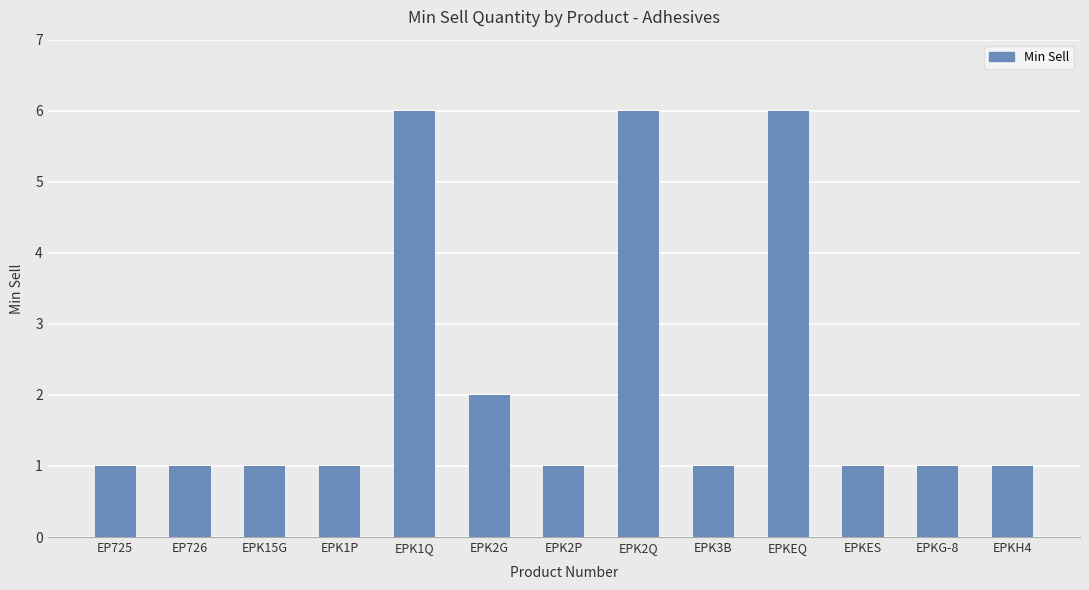

What is the difference between the maximum and second lowest values?

5